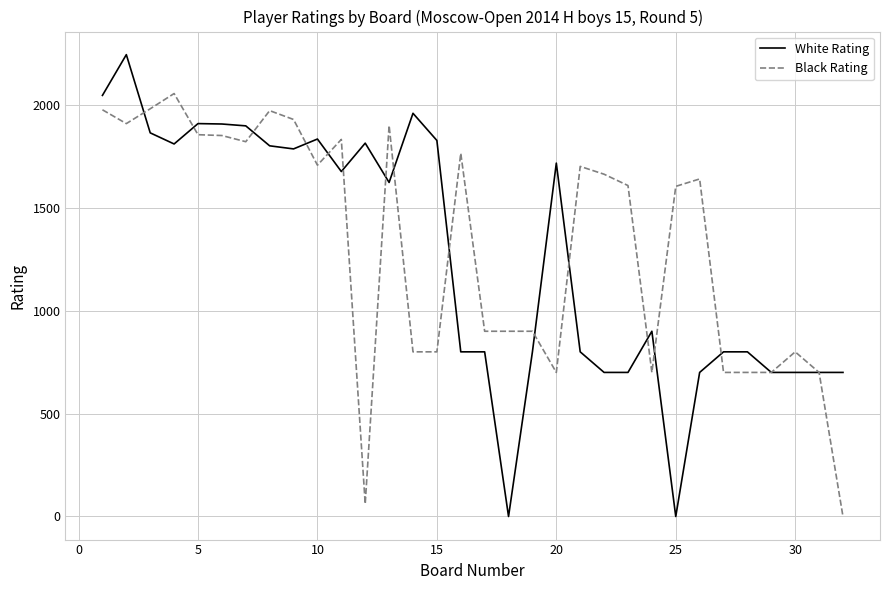

How many lines are shown in the chart?

2